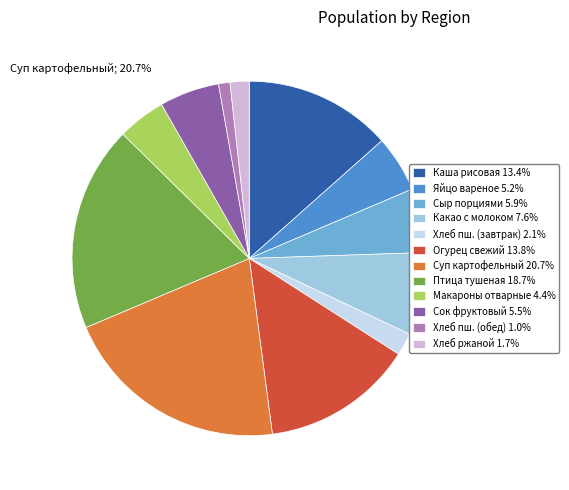

To the nearest percent, what is the difference between the largest and smallest slice percentages?

20%